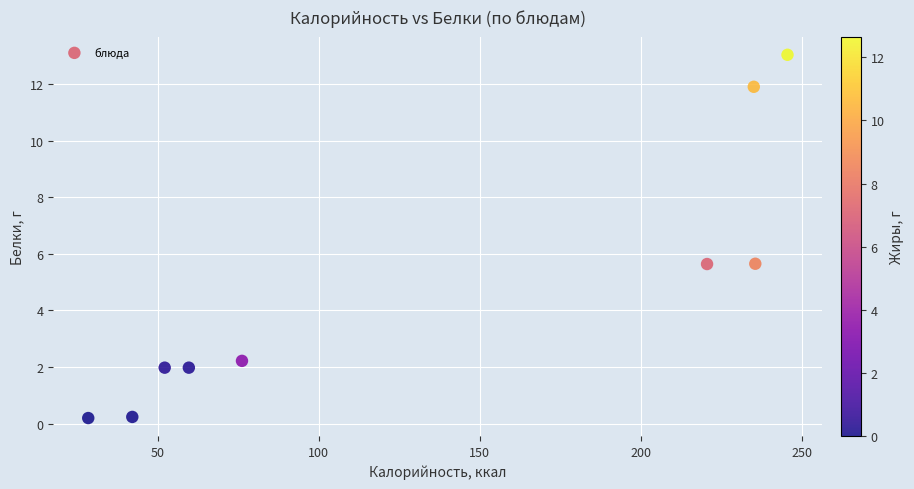

What is the range of Y values (max minus min)?

12.8